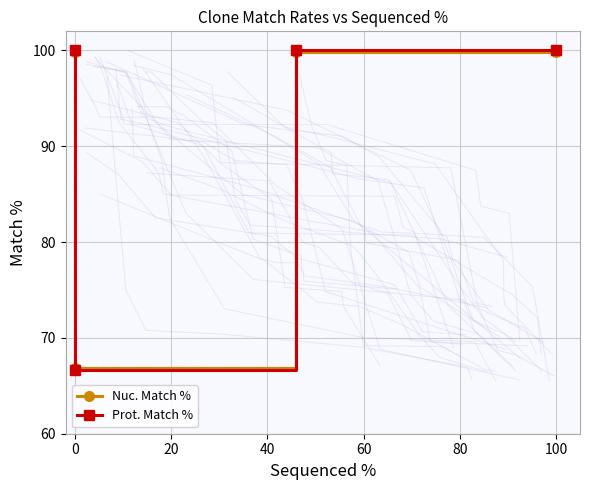

Reading left to right, extract all data points from this chart.

Nuc. Match %: 99.8	66.9	99.8	99.8
Prot. Match %: 100.0	66.7	100.0	100.0